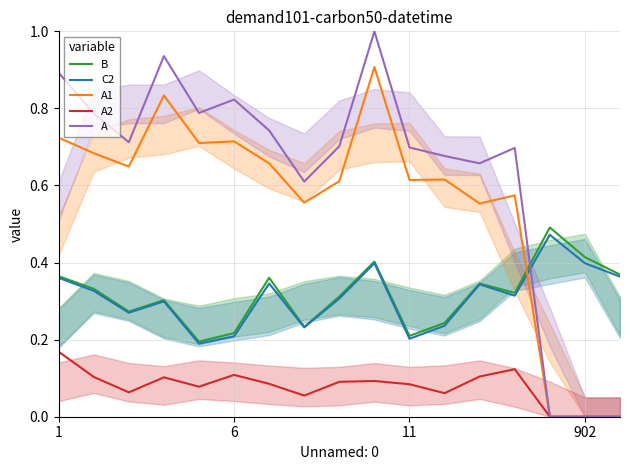

In A1, how many points are higher than both neighbors (excluding endpoints)?

5